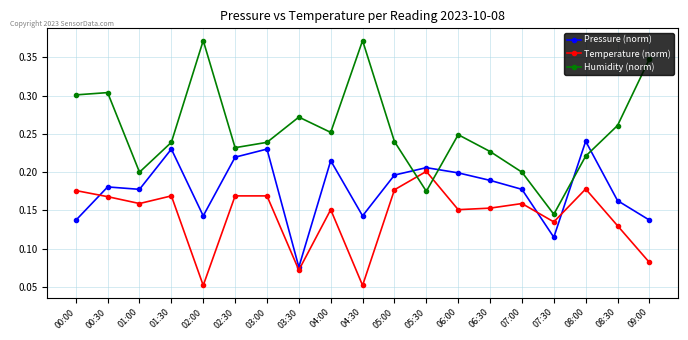

Which series has the widest spread of values?

Humidity (norm)